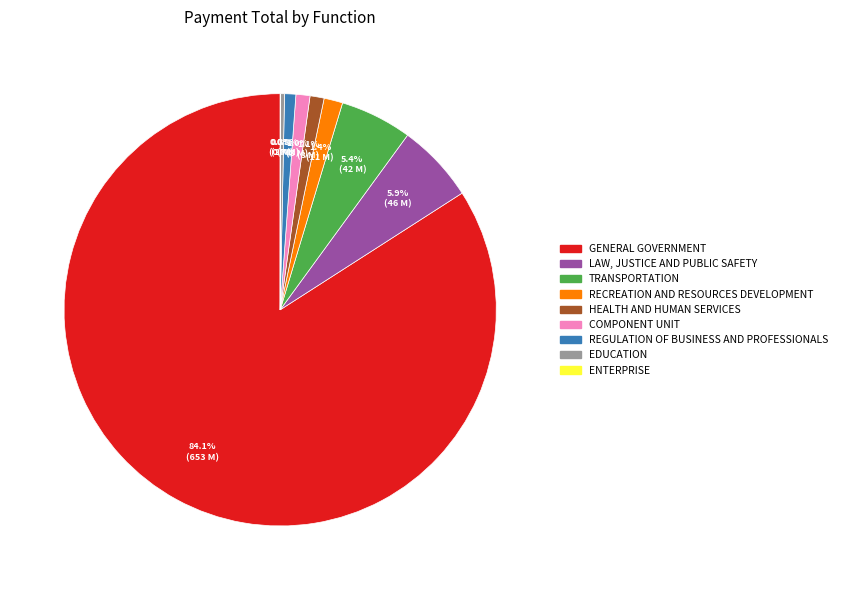

To the nearest percent, what percentage of the pie is HEALTH AND HUMAN SERVICES?

1%